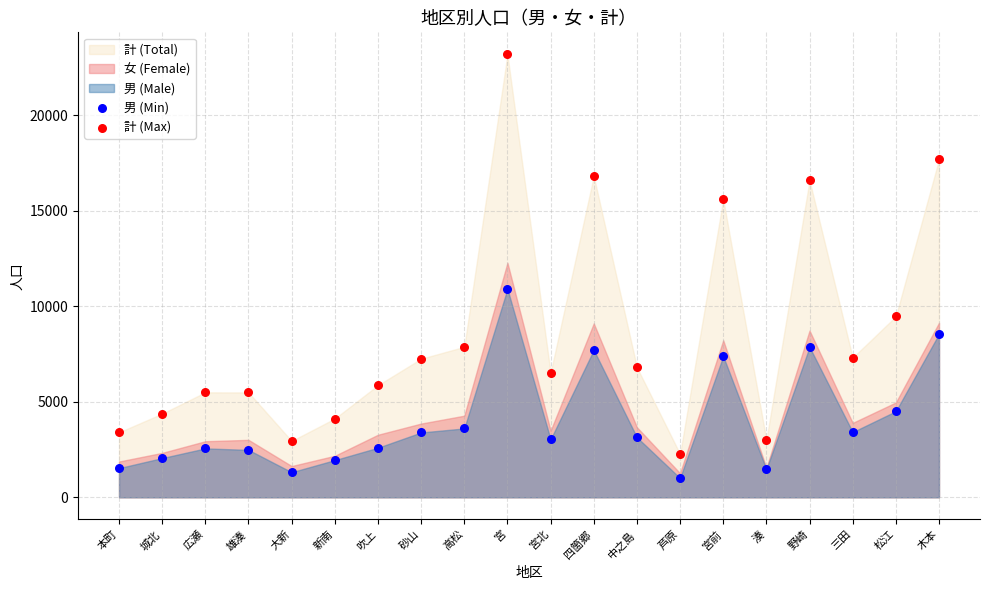

Across all series, what Y value is closest to 12094?

10906